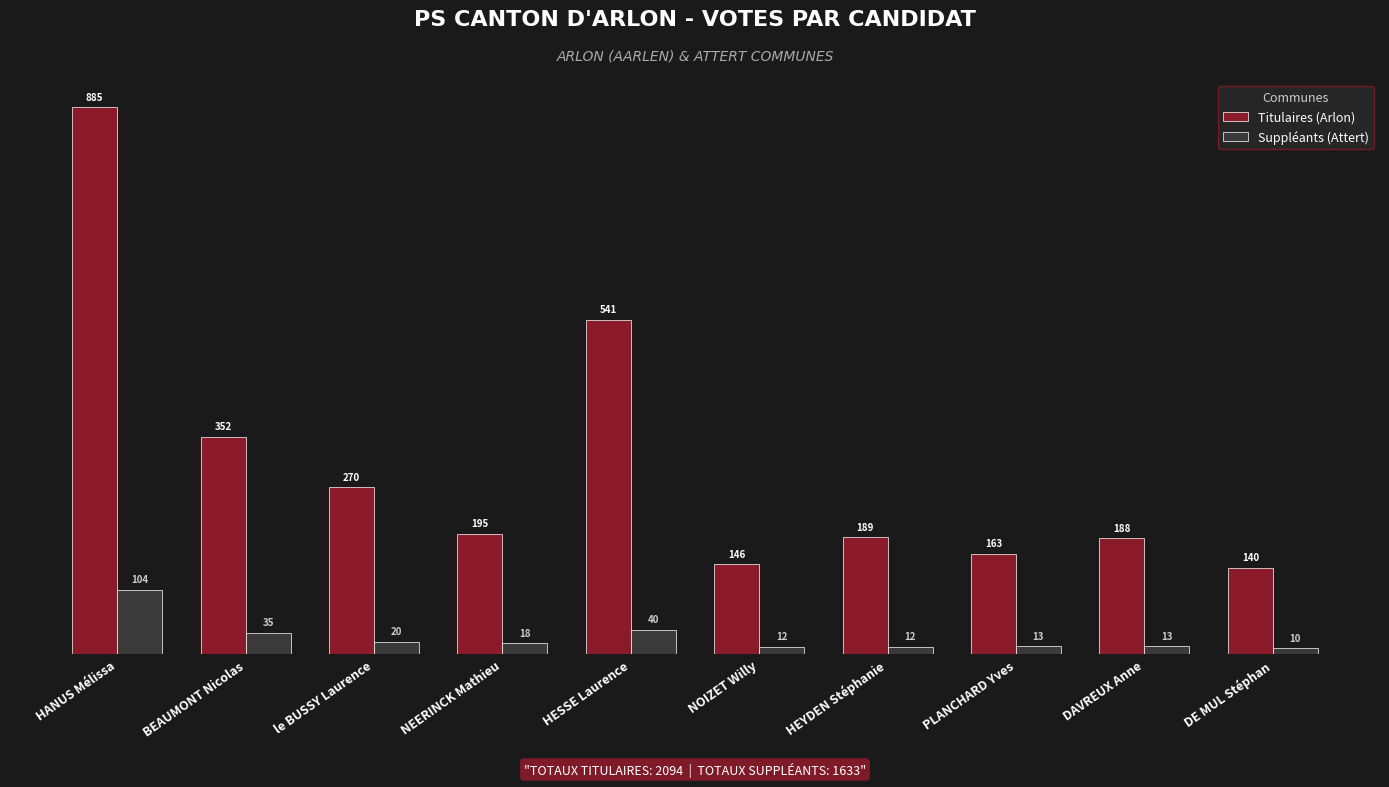

Reading left to right, list all the values displayed in this chart.

Titulaires (Arlon): HANUS Mélissa=885	BEAUMONT Nicolas=352	le BUSSY Laurence=270	NEERINCK Mathieu=195	HESSE Laurence=541	NOIZET Willy=146	HEYDEN Stéphanie=189	PLANCHARD Yves=163	DAVREUX Anne=188	DE MUL Stéphan=140
Suppléants (Attert): HANUS Mélissa=104	BEAUMONT Nicolas=35	le BUSSY Laurence=20	NEERINCK Mathieu=18	HESSE Laurence=40	NOIZET Willy=12	HEYDEN Stéphanie=12	PLANCHARD Yves=13	DAVREUX Anne=13	DE MUL Stéphan=10